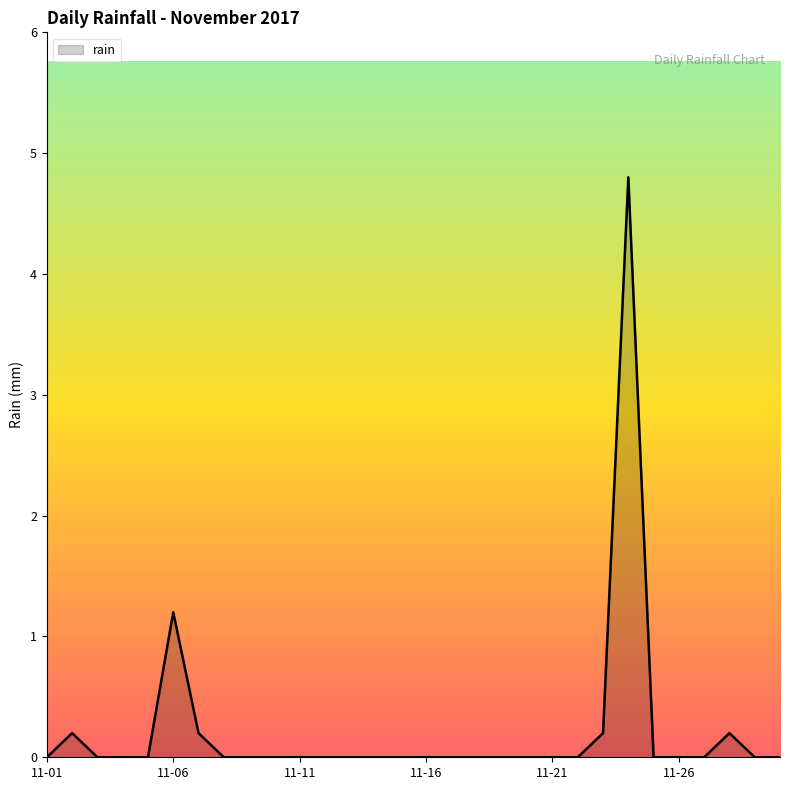

What is the difference between the maximum and minimum values?

4.8